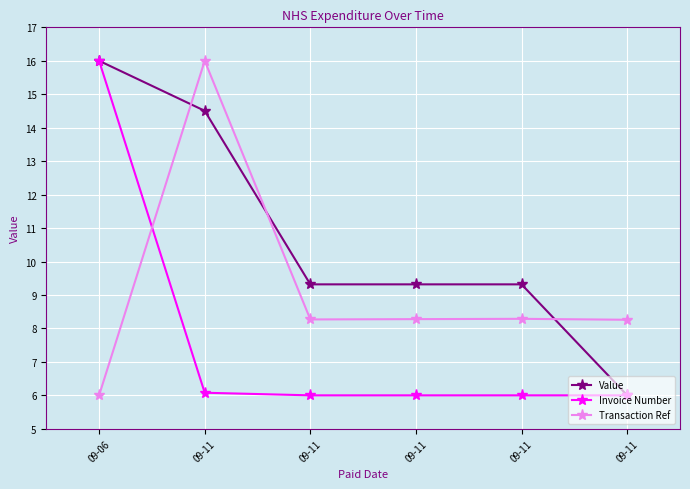

List the series in order of their overall mean, lowest first.

Invoice Number, Transaction Ref, Value